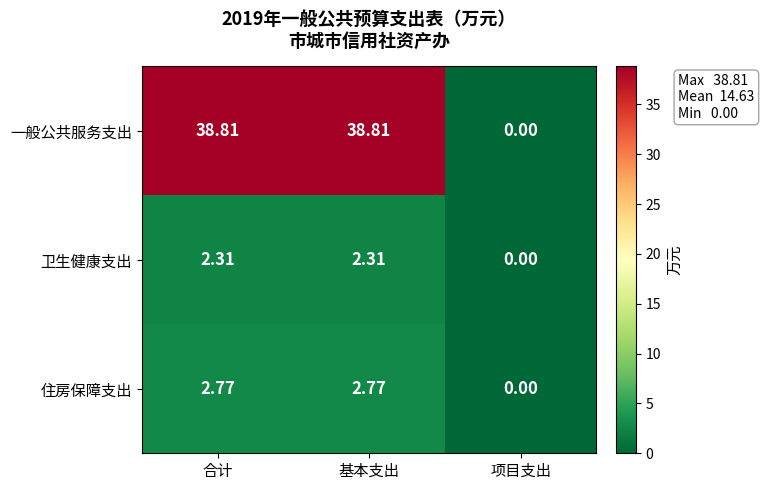

At which label does 住房保障支出 reach its minimum?

项目支出